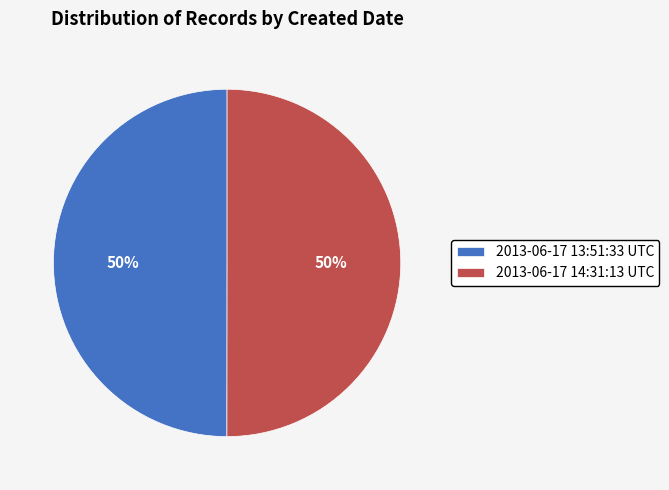

Is it true that 2013-06-17 14:31:13 UTC is 38% of the pie?

False